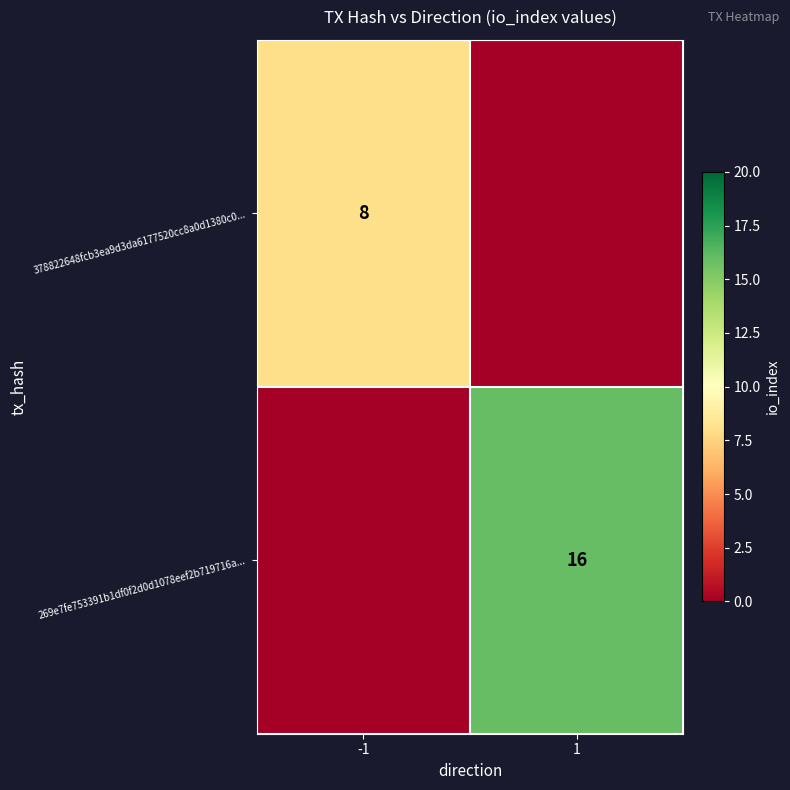

The value of 378822648fcb3ea9d3da6177520cc8a0d1380c0... at -1 is 11. True or false?

False